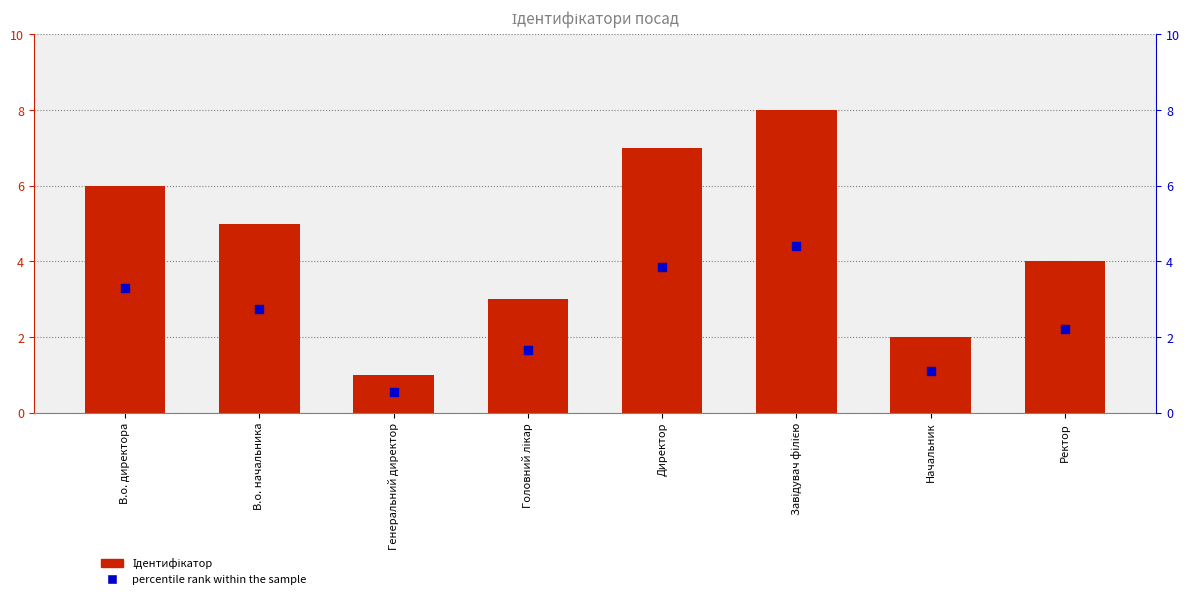

At how many categories does at least one series exceed 6?

2